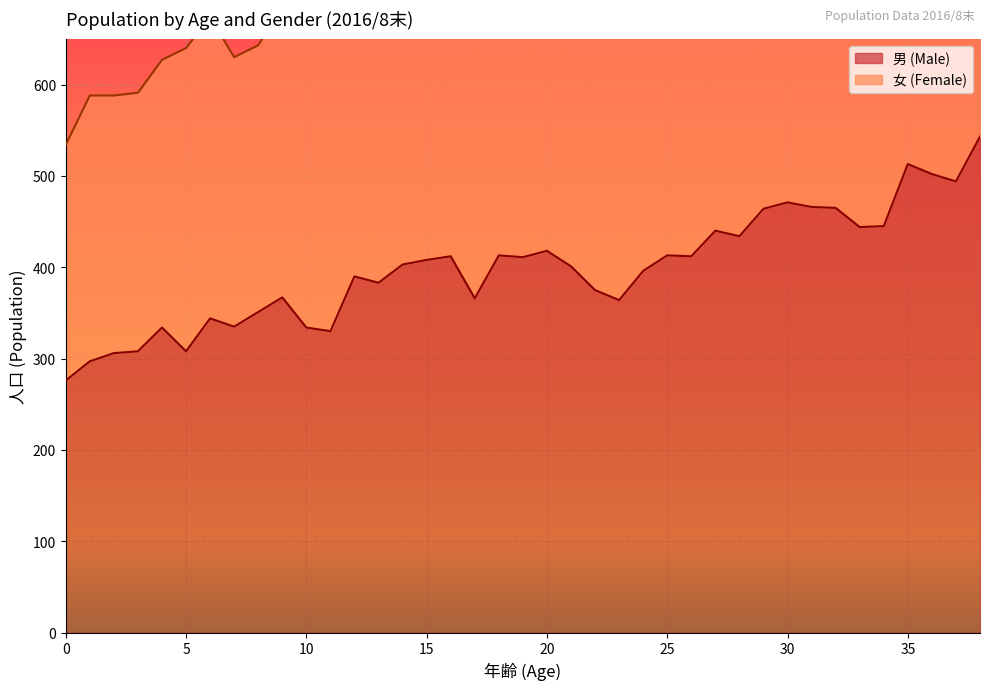

What is the difference between the maximum and second lowest values?

246